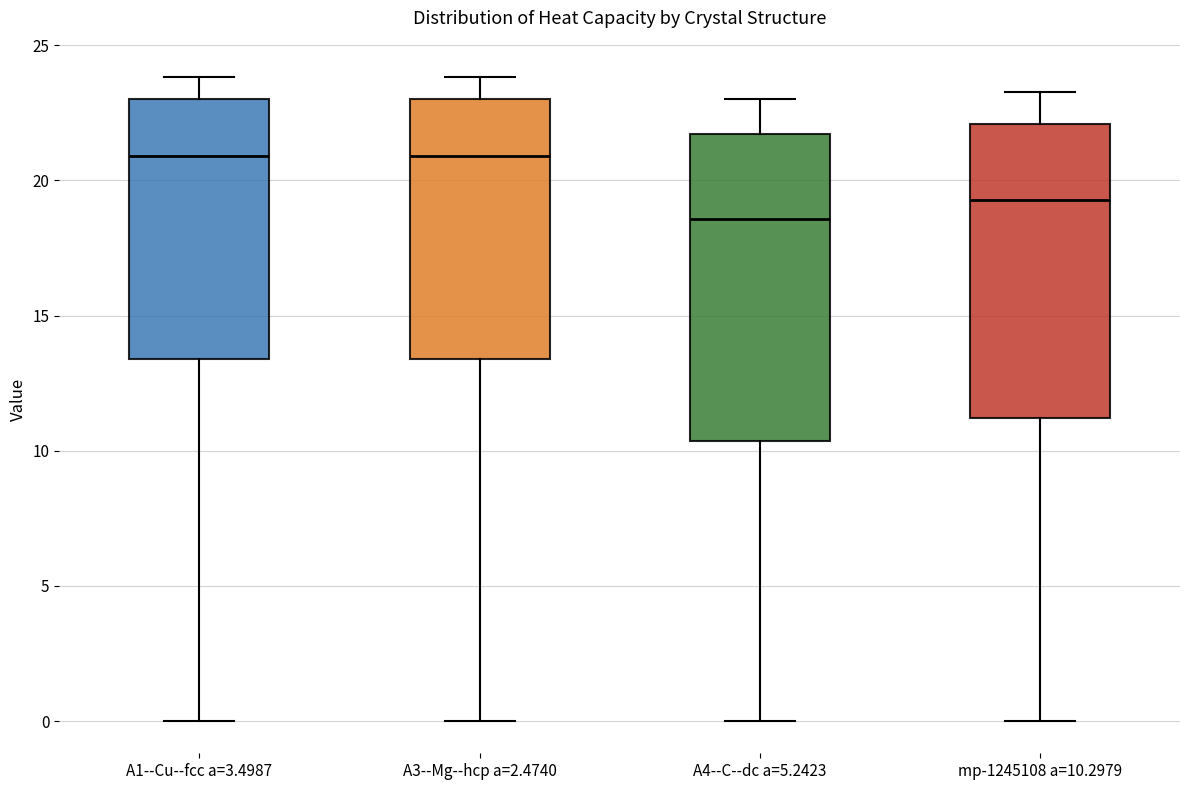

Where does the median line of the box for A1--Cu--fcc a=3.4987 sit on the y-axis? The values are not printed on the chart, so give them approximately, as read against the axis.

21.0